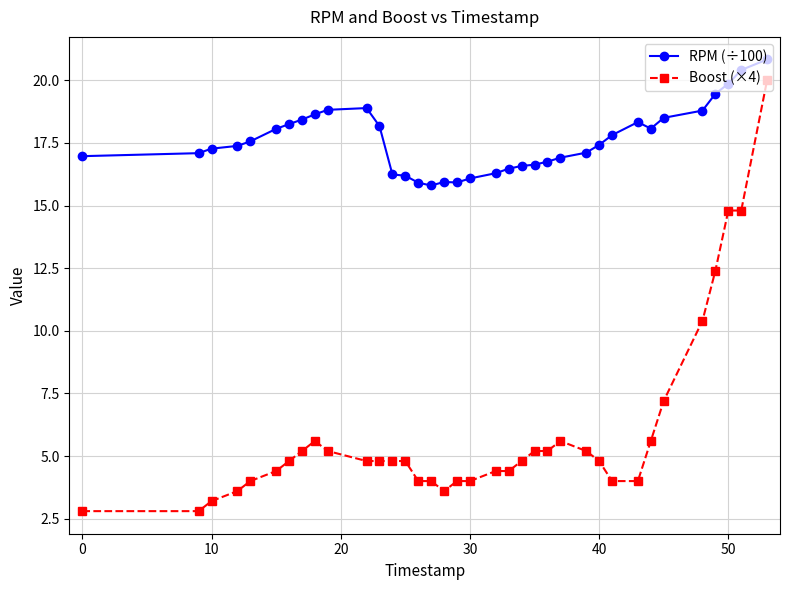

List the series in order of their peak value, highest first.

RPM (÷100), Boost (×4)